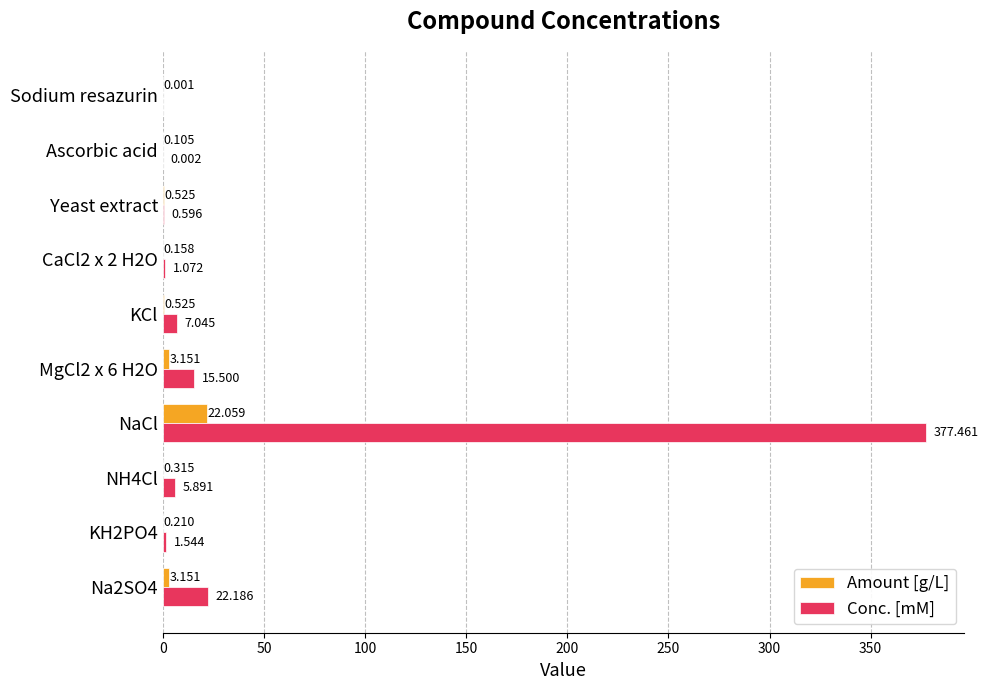

Is the value of Conc. [mM] at Yeast extract greater than the value of Amount [g/L] at MgCl2 x 6 H2O?

No